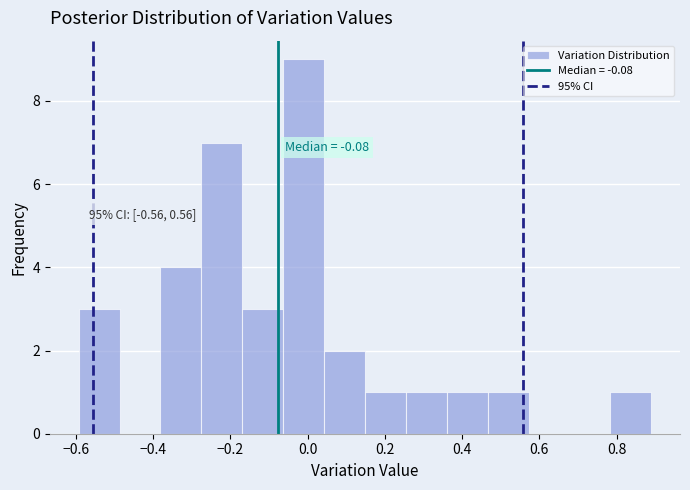

Which range on the x-axis has the tallest bar?

-0.06 to 0.04